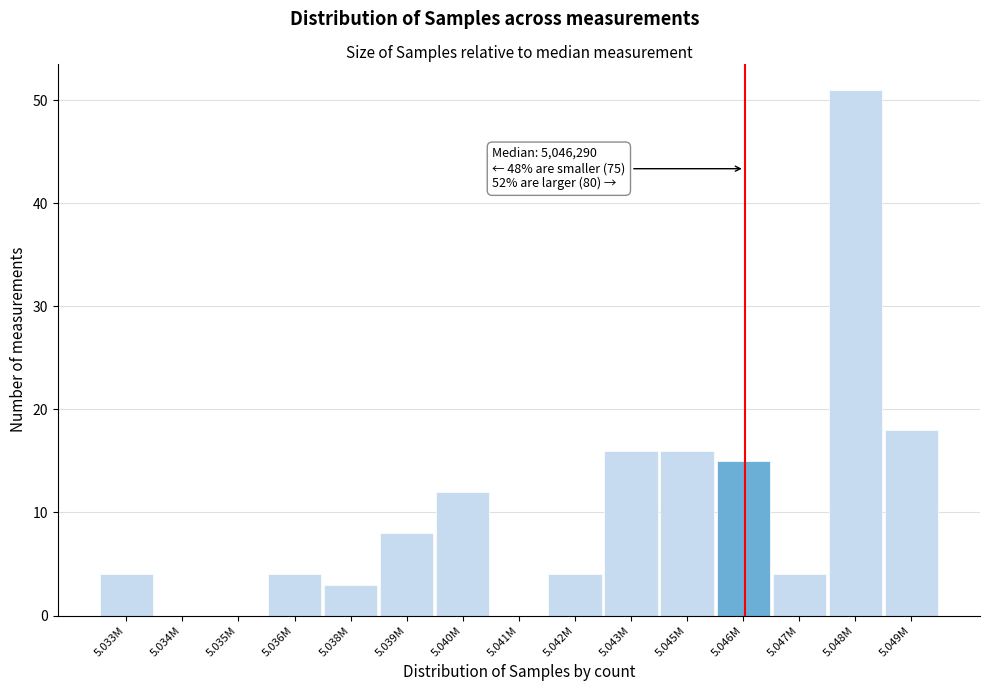

Reading left to right, transcribe all the data shown in this chart.

5.033M=4	5.034M=0	5.035M=0	5.036M=4	5.038M=3	5.039M=8	5.040M=12	5.041M=0	5.042M=4	5.043M=16	5.045M=16	5.046M=15	5.047M=4	5.048M=51	5.049M=18